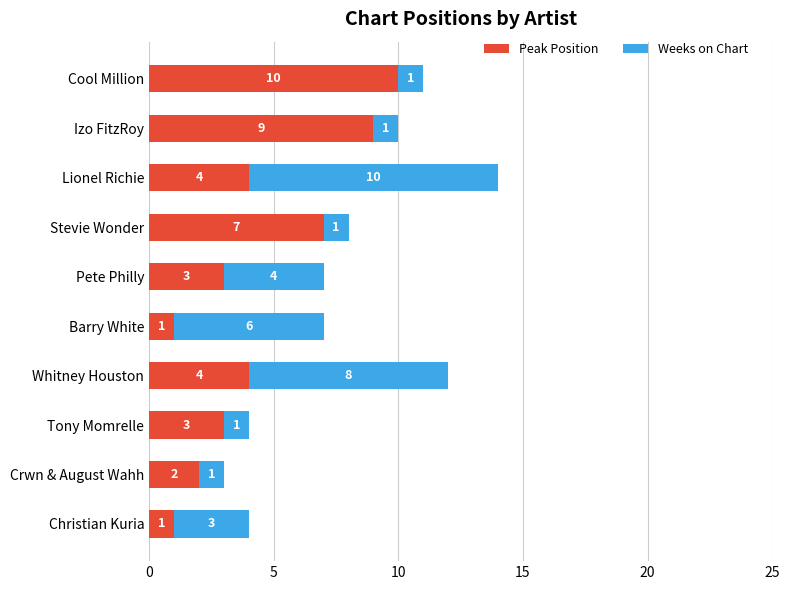

What is the difference between the second highest and second lowest values in the Peak Position series?

8